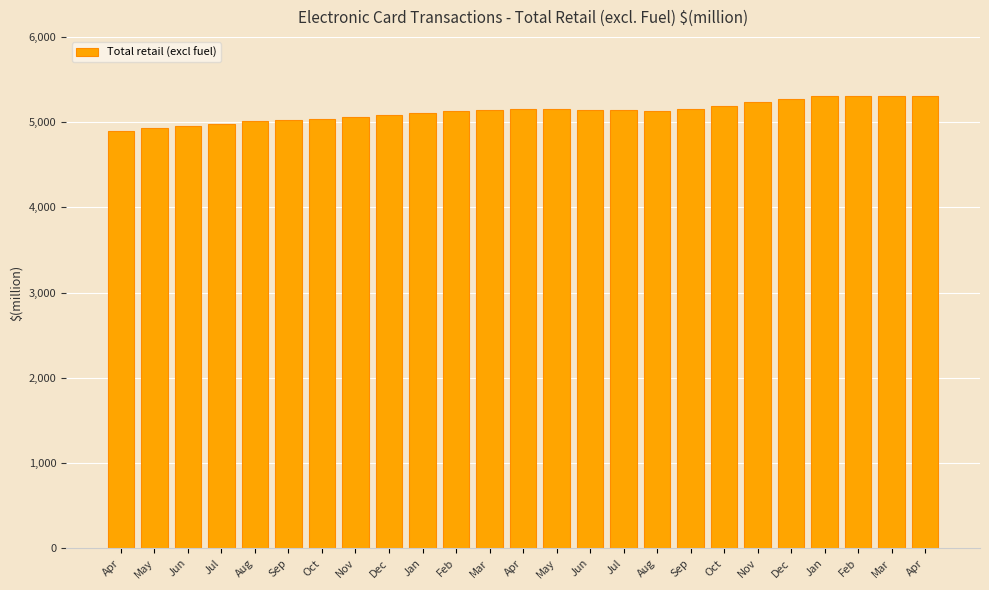

Does the chart contain stacked bars?

No